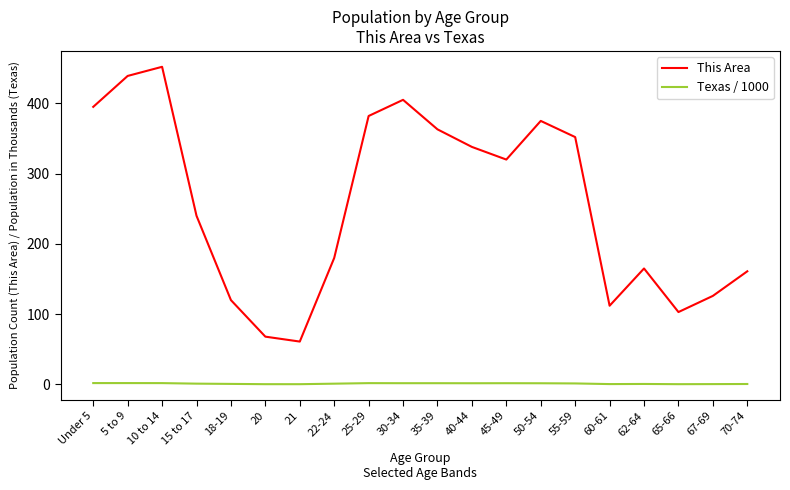

What is the sum of all This Area values?

5157.0